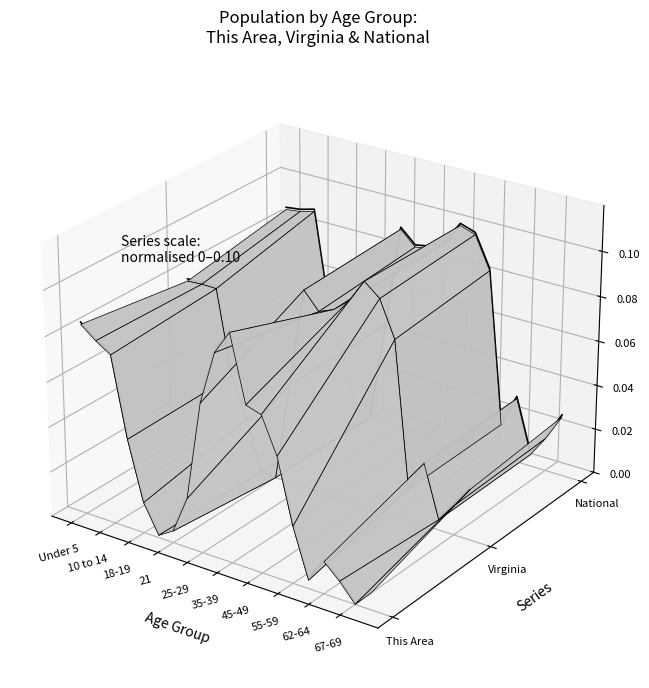

What is the label of the 7th point from the left?

45-49